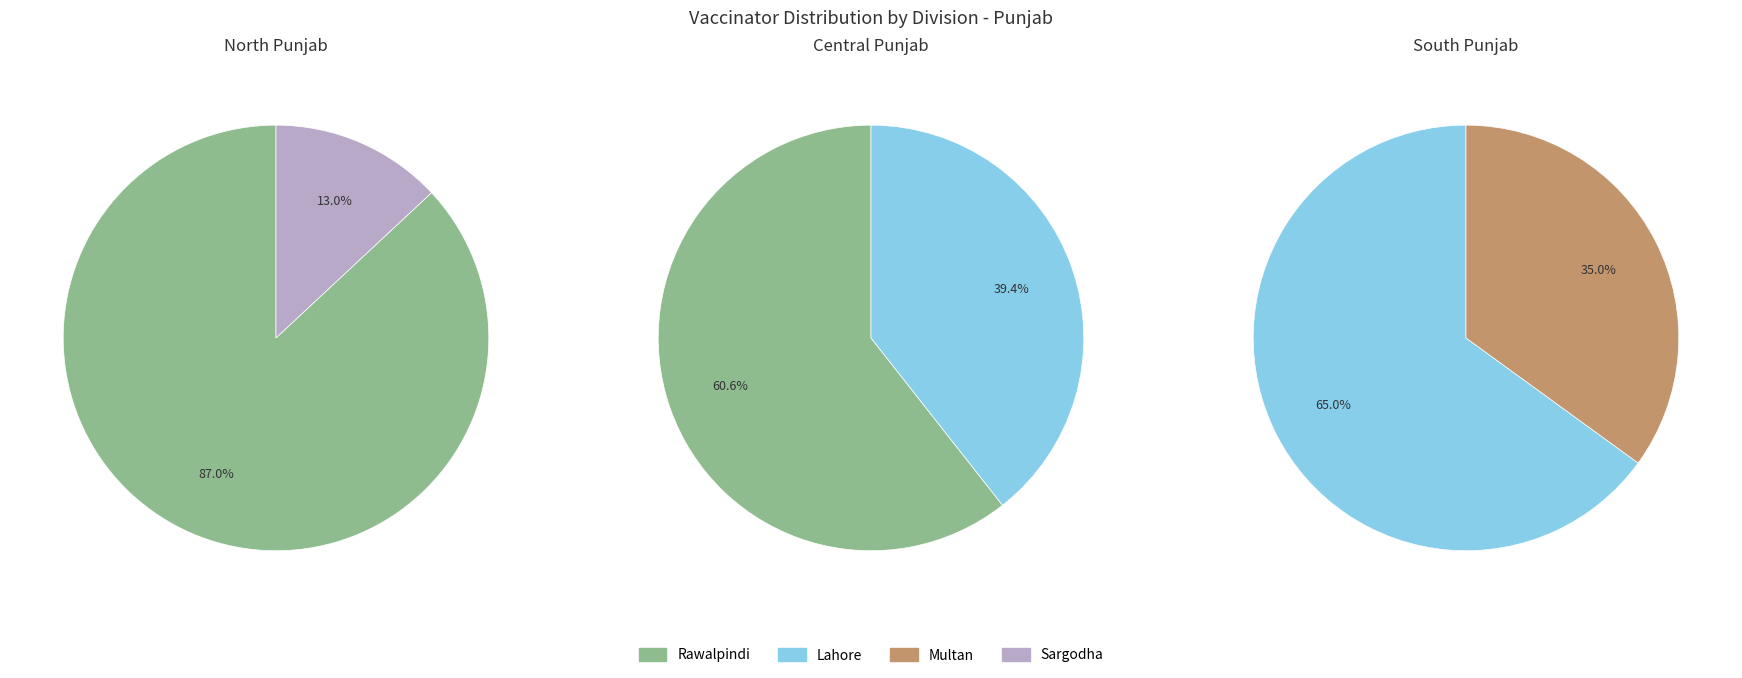

What percentage do Lahore and Multan together represent?

46.2%